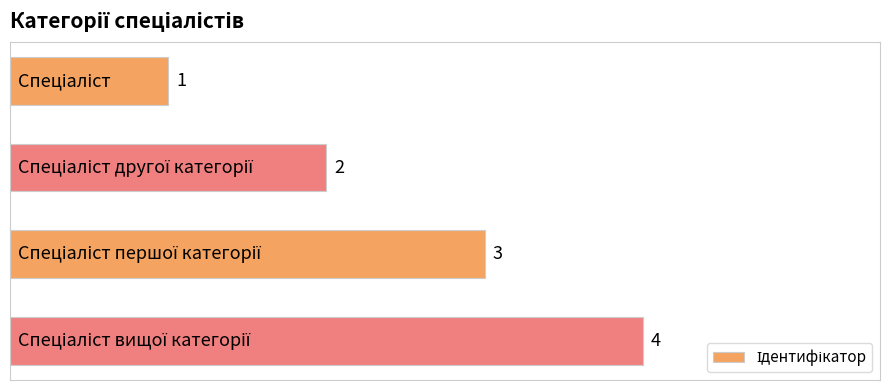

How many values are between 2 and 4?

3